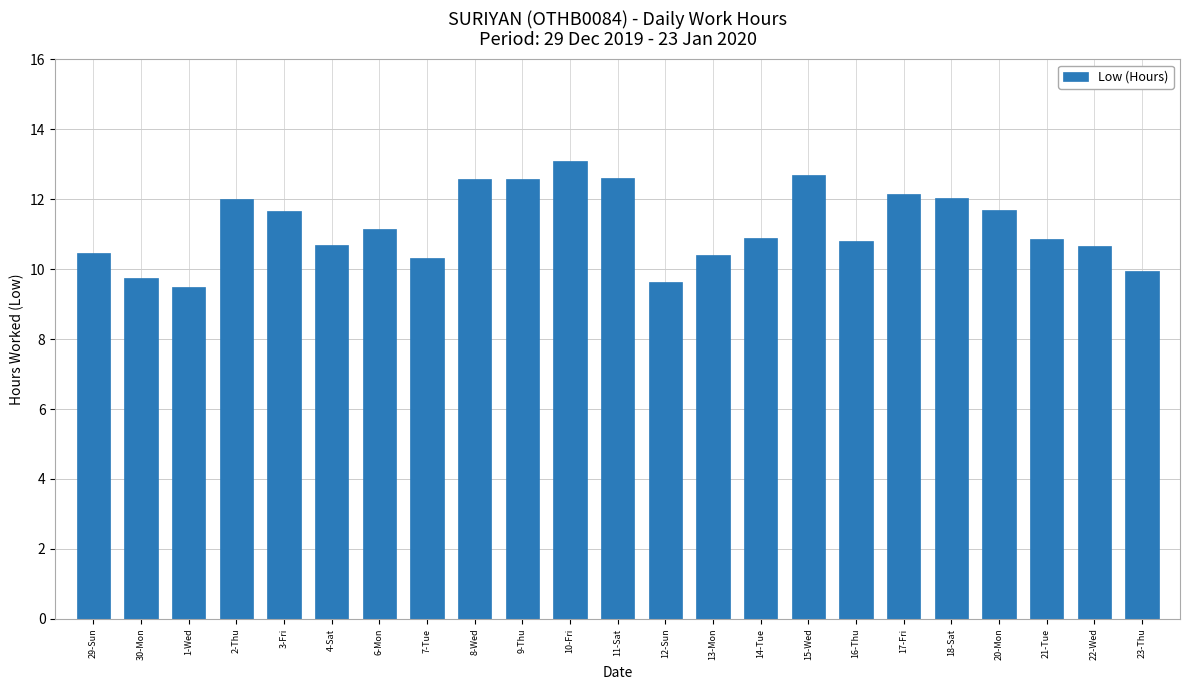

What is the greatest value displayed?

13.1